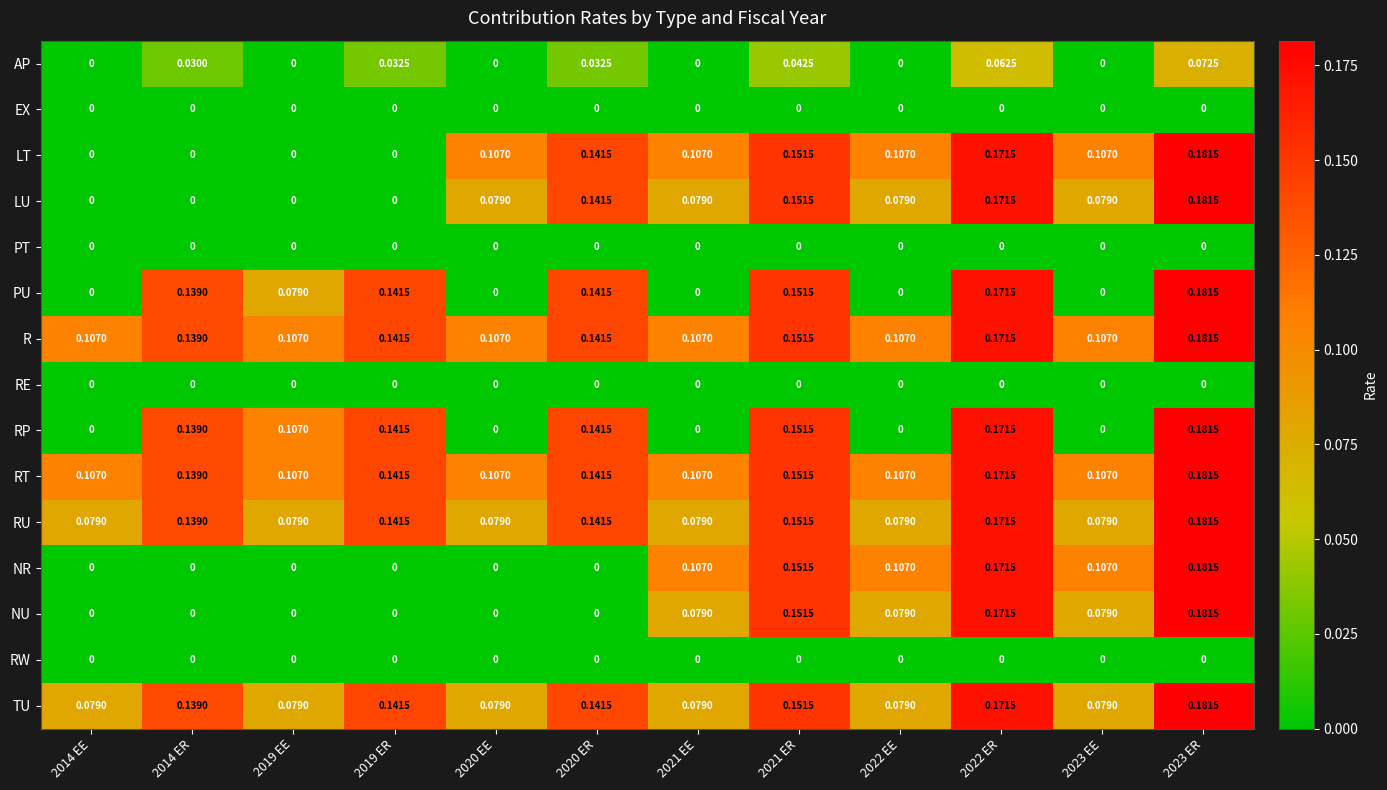

At how many categories does at least one series exceed 0?

12